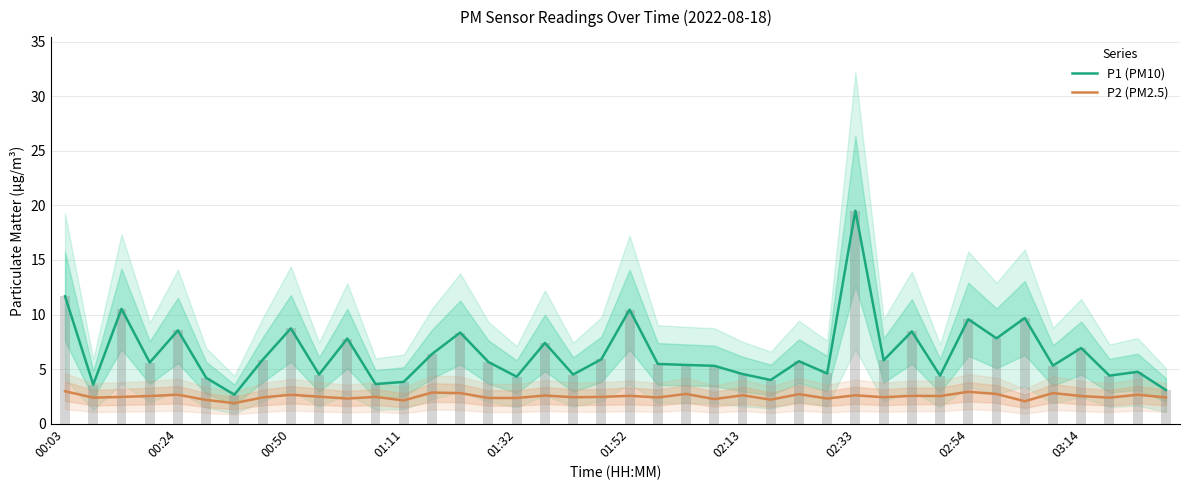

True or false: P1 (PM10) has a value of 3.6 at 11.

True